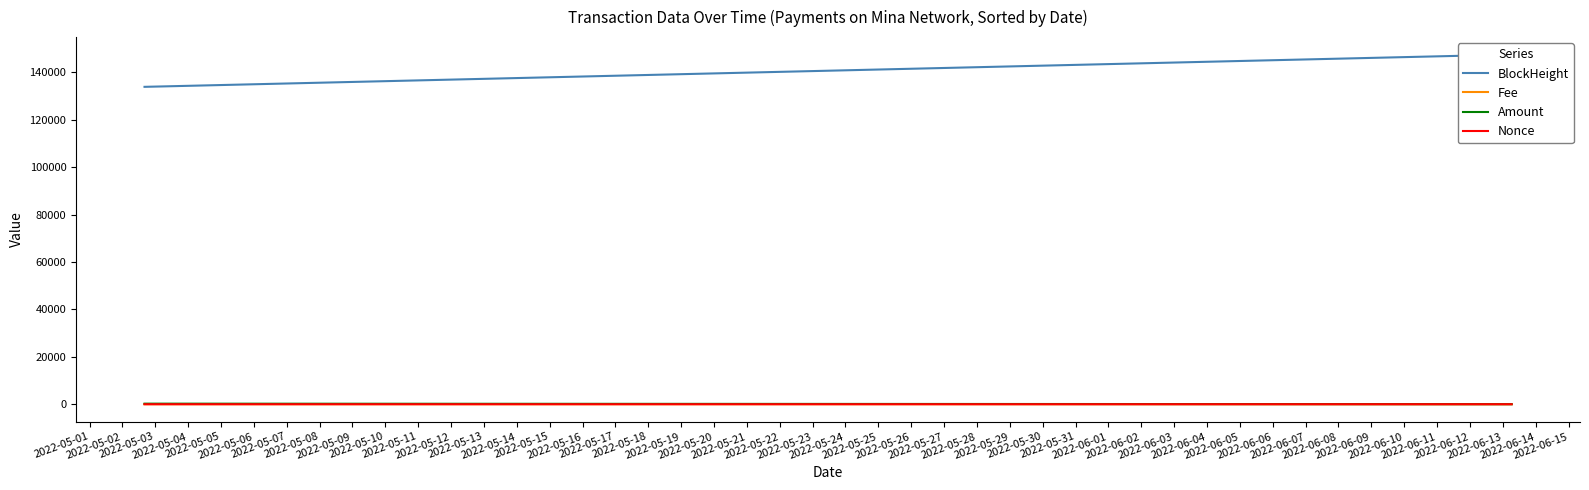

True or false: Fee and BlockHeight intersect in this chart.

False